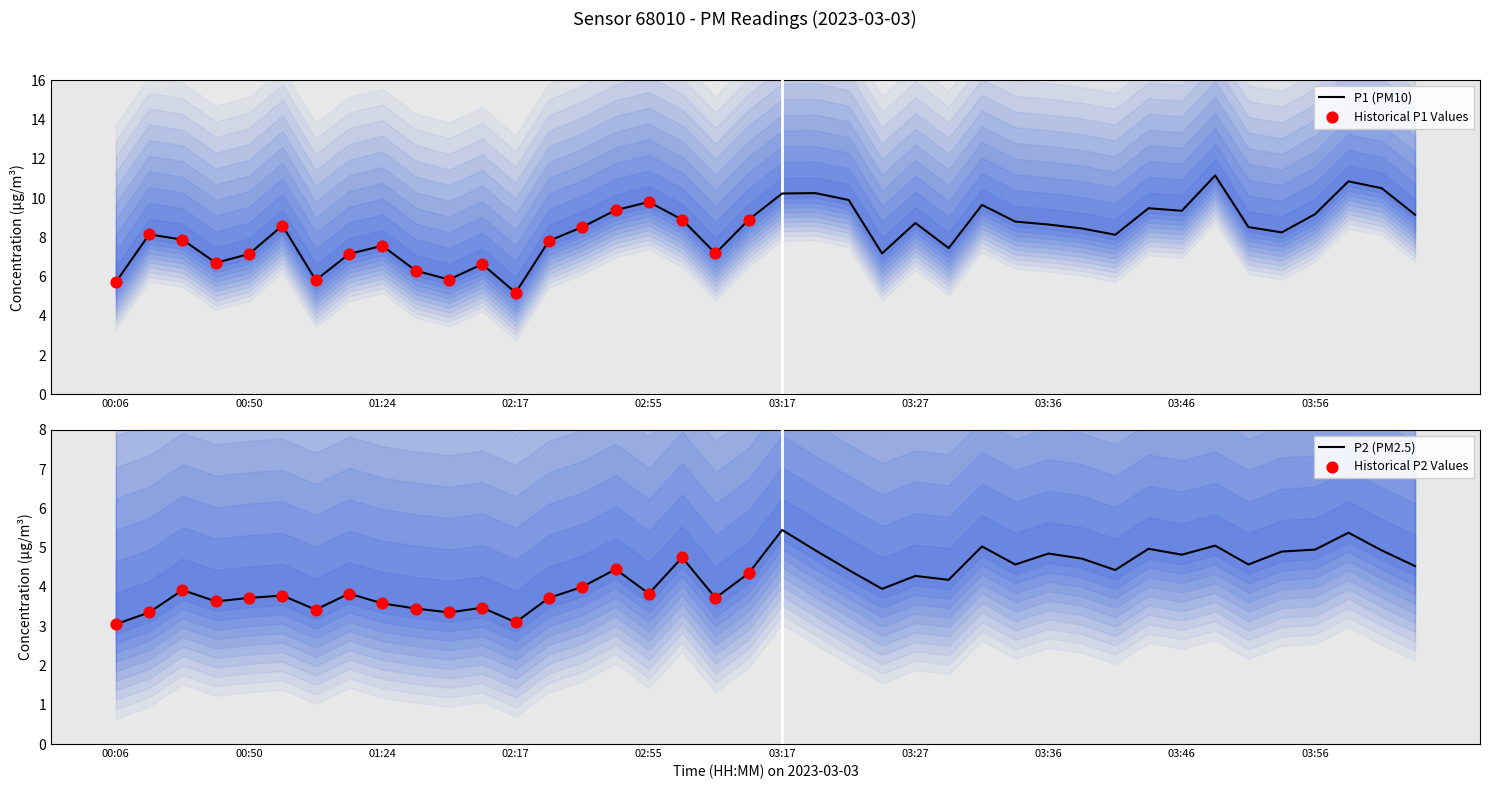

At how many categories does at least one series exceed 3?

40